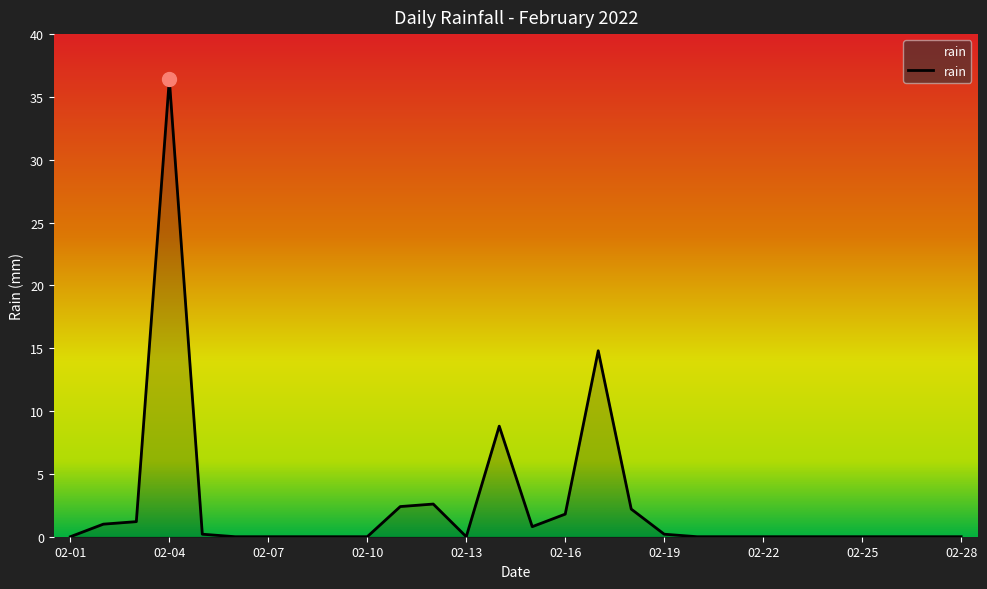

Reading left to right, transcribe all the data shown in this chart.

0.0	1.0	1.2	36.4	0.2	0.0	0.0	0.0	0.0	0.0	2.4	2.6	0.0	8.8	0.8	1.8	14.8	2.2	0.2	0.0	0.0	0.0	0.0	0.0	0.0	0.0	0.0	0.0